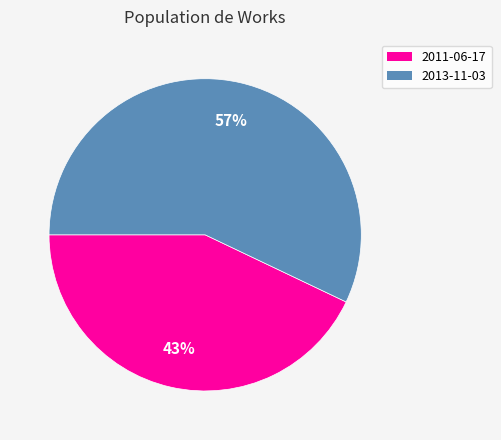

The 2013-11-03 slice represents 46% of the pie. True or false?

False